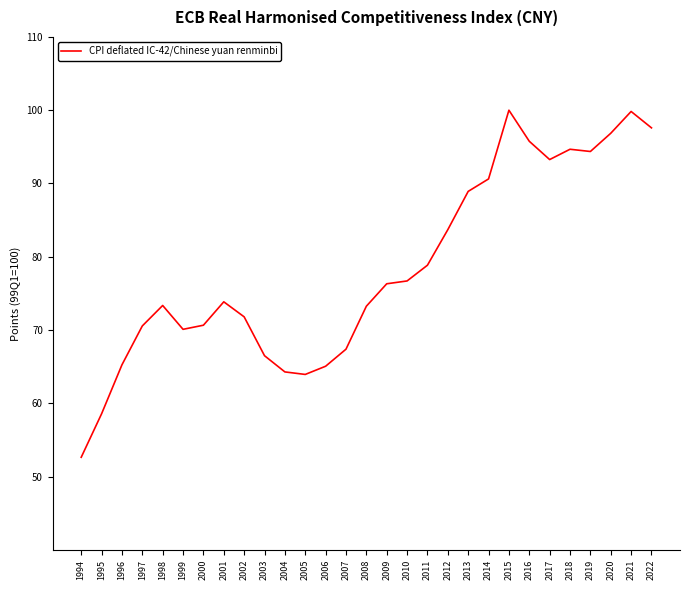

What is the approximate value at 2014?

90.6